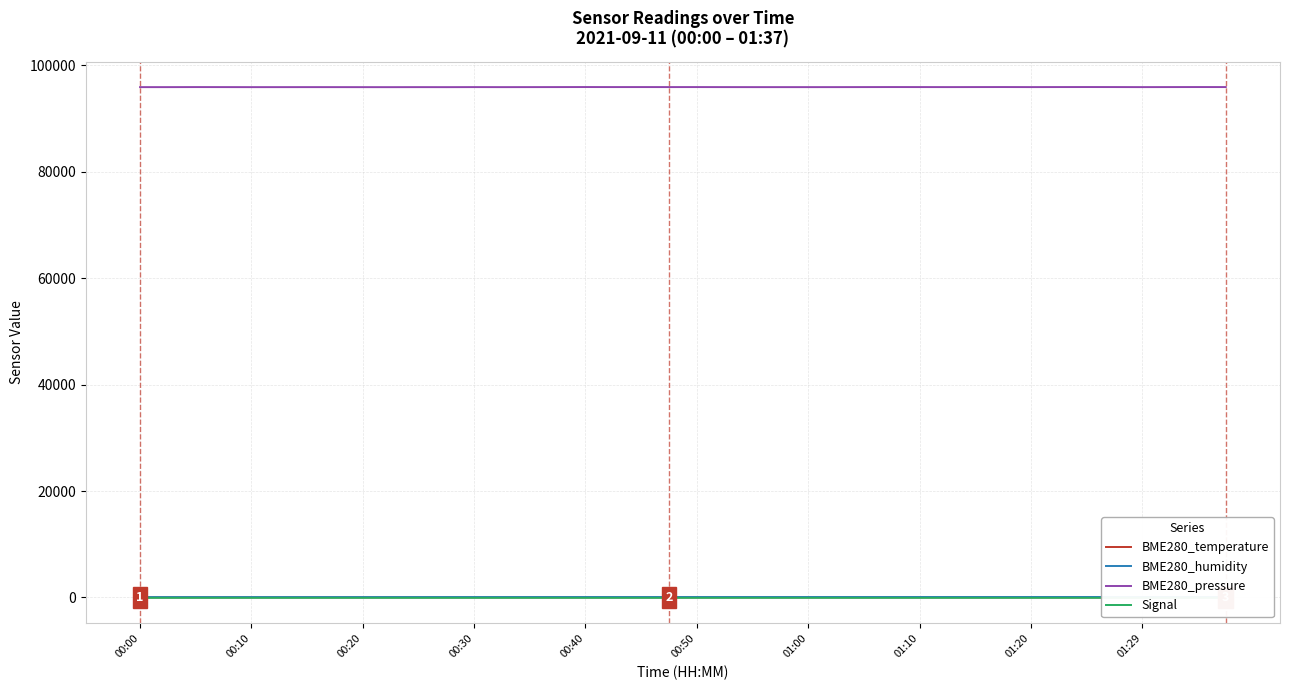

The value of BME280_pressure at 00:00 is 95923.7. True or false?

True